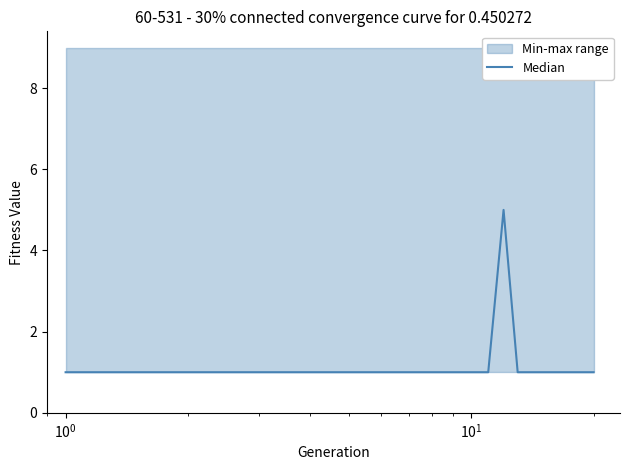

Is this an area chart (filled region under the line)?

No